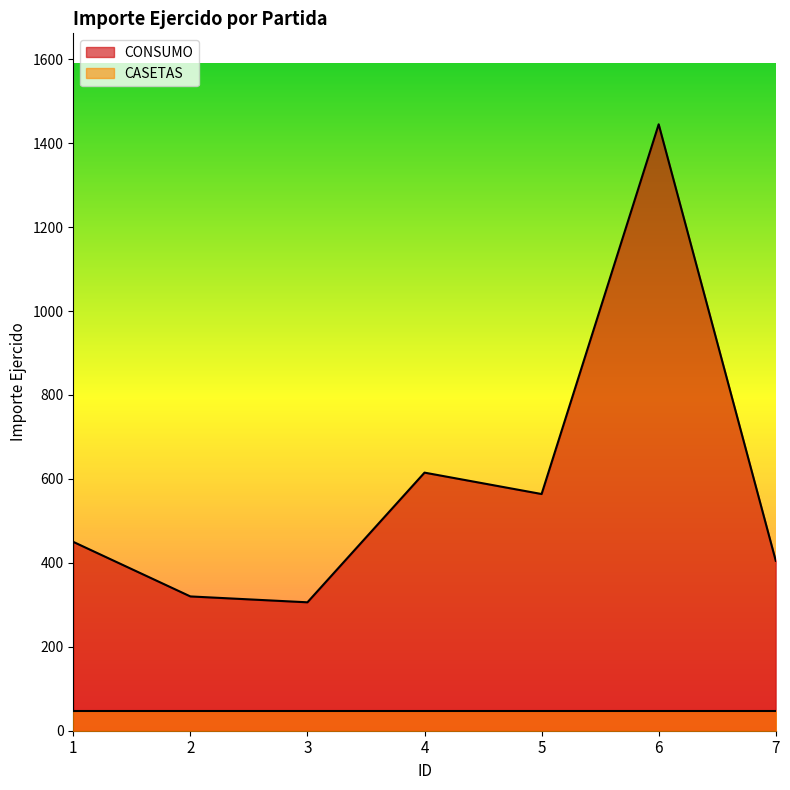

What is the difference between the maximum and minimum values?

1139